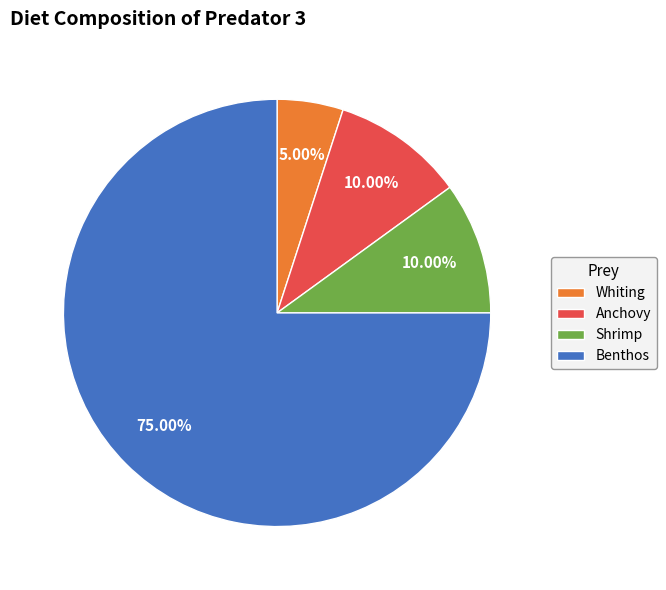

Between Benthos and Whiting, which is larger?

Benthos